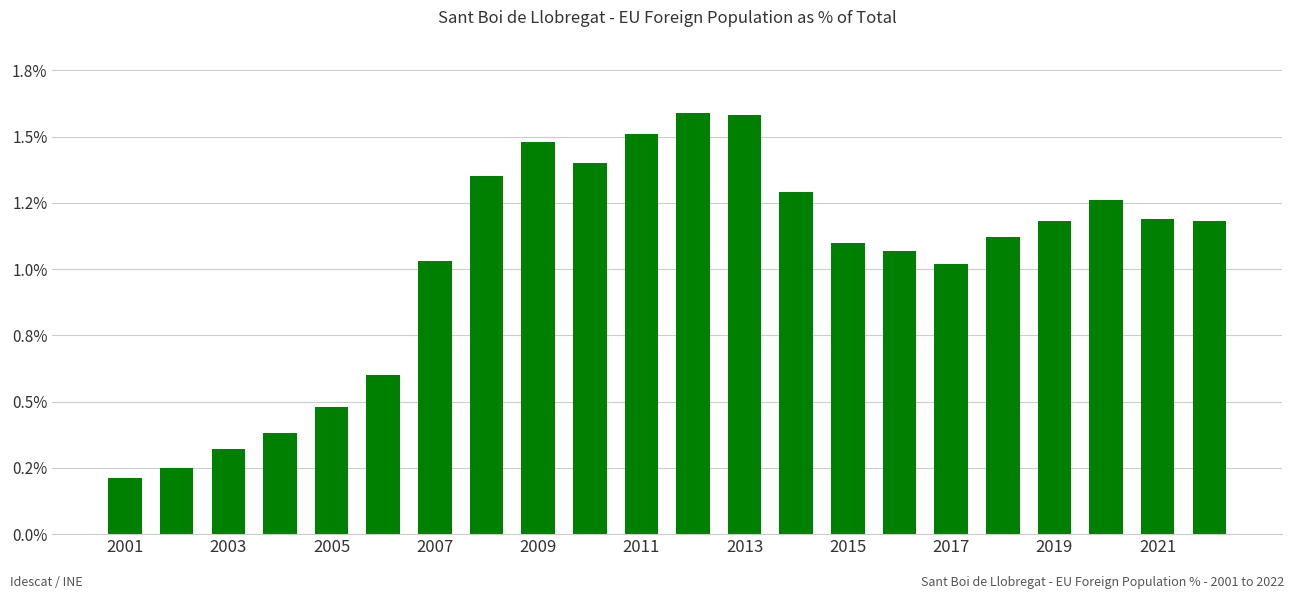

Does the chart contain stacked bars?

No